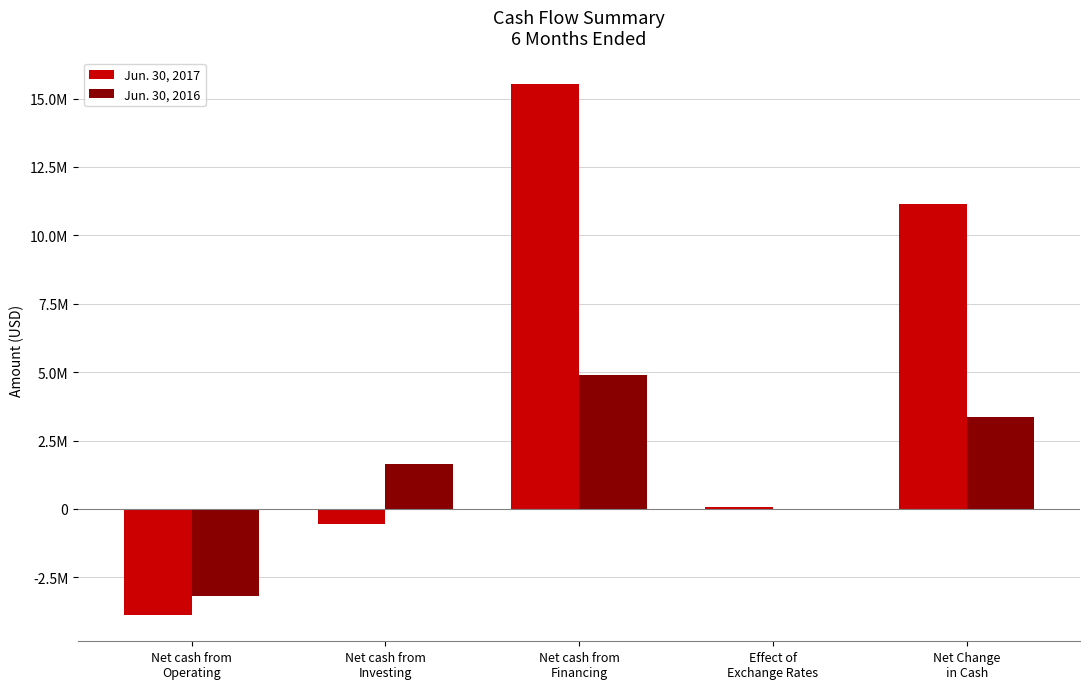

At which category is the sum across all series the highest?

Net cash from
Financing